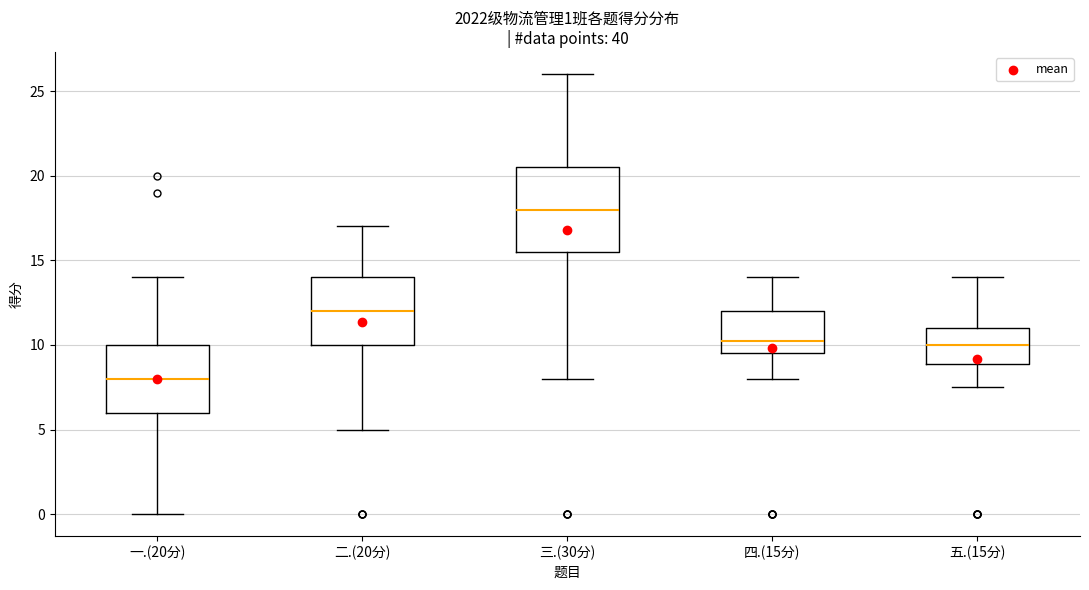

Which box is the tallest, from its lower edge to its upper edge?

三.(30分)